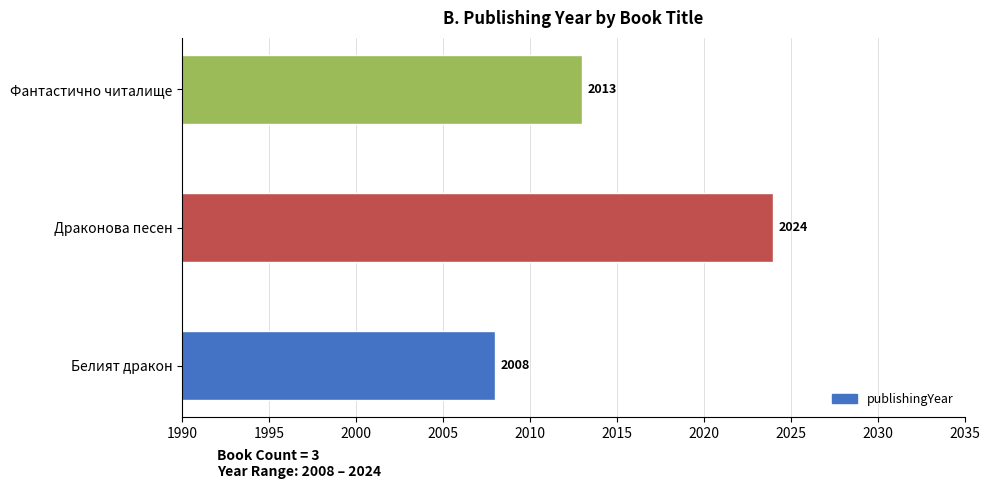

At which label is the value closest to 2016?

Фантастично читалище